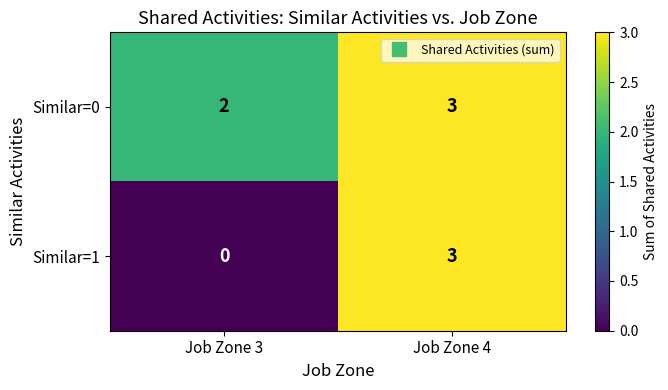

What is the sum of all Similar=1 values?

3